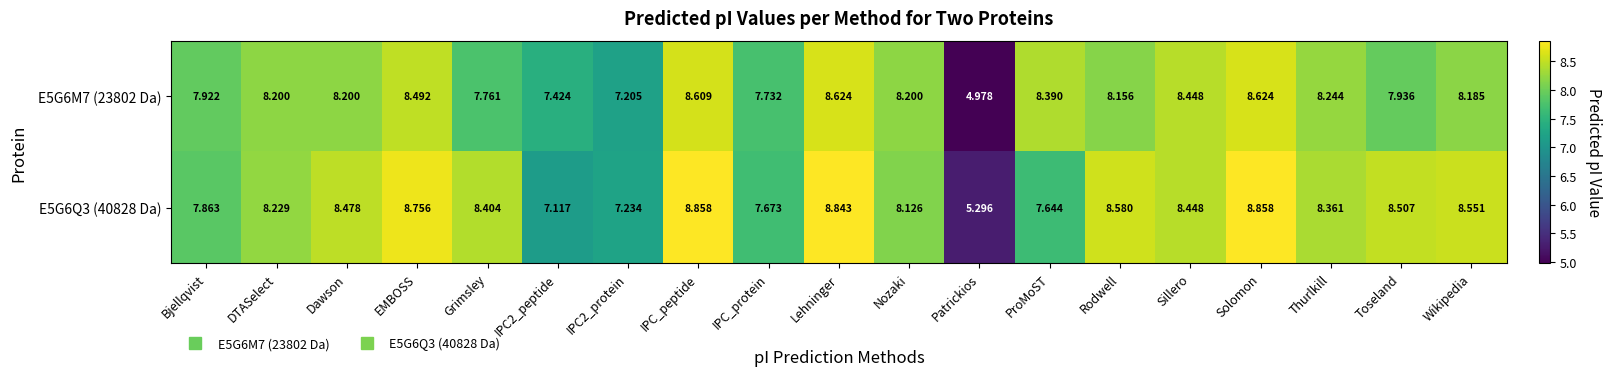

What is the greatest value displayed?

8.9